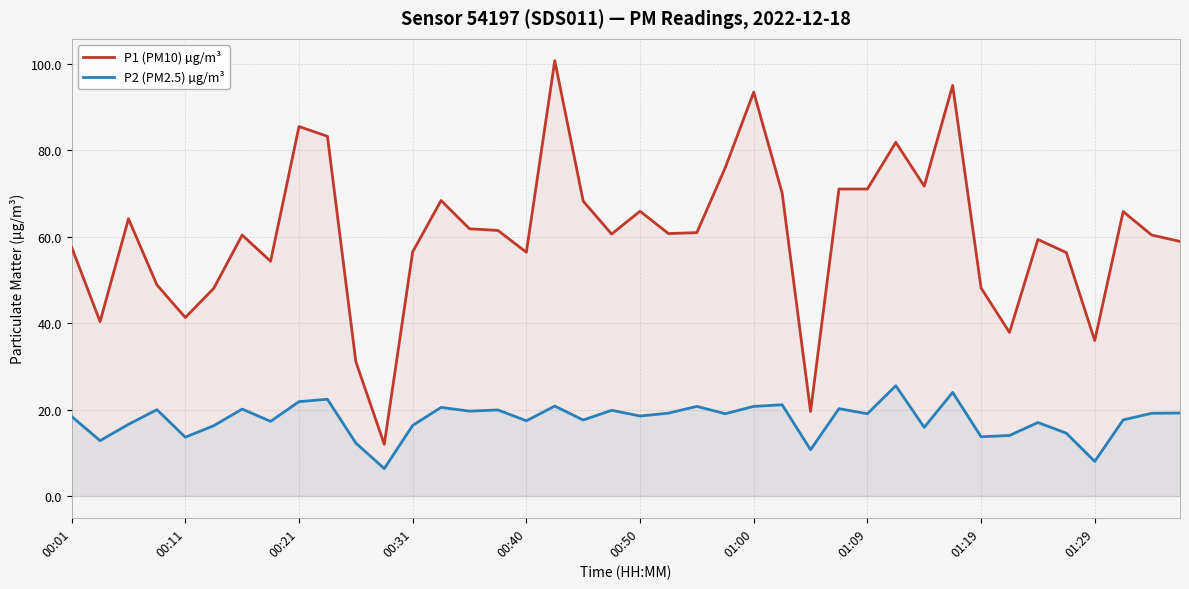

Which series has the largest total across all categories?

P1 (PM10) µg/m³